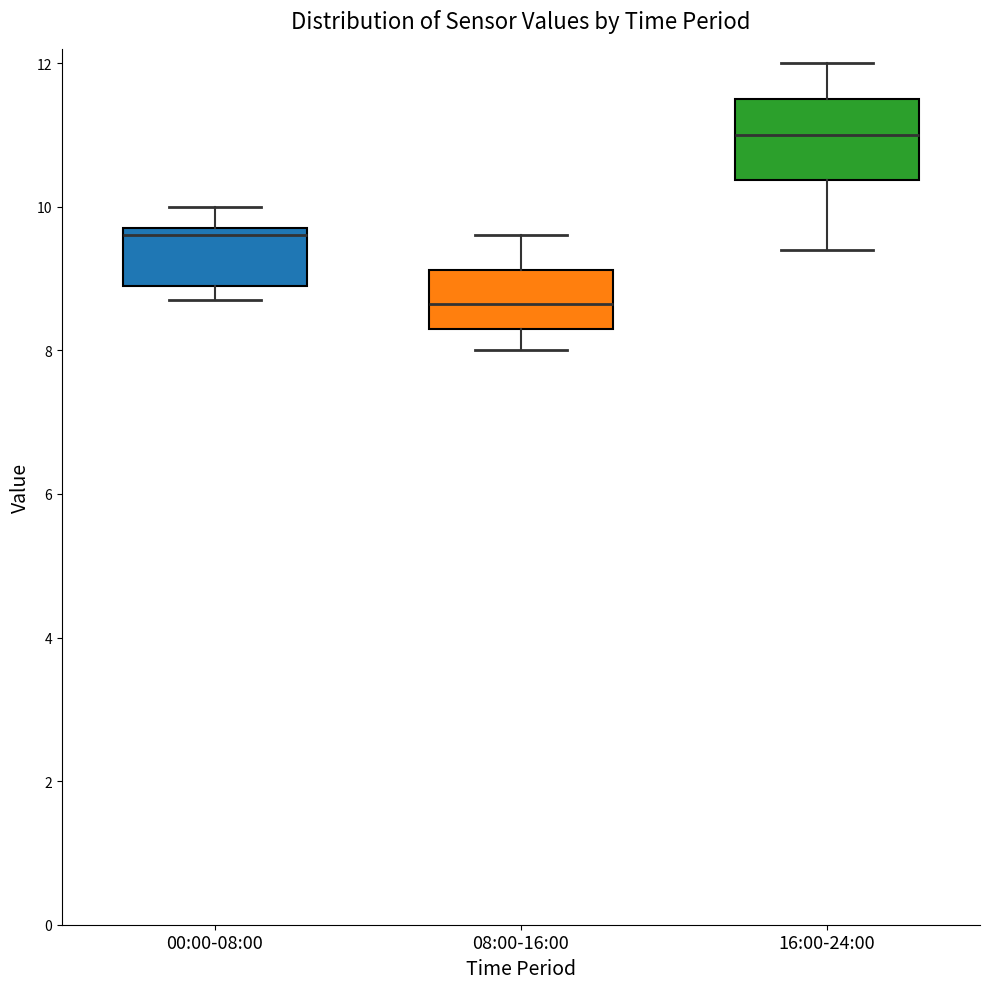

Reading left to right, transcribe this box plot: for each box, give where its median line is, the range the box spans, and where its two whiskers end, as read against the y-axis. The values are not printed on the chart, so give them approximately, as read against the axis.

00:00-08:00: median 9.6, box 9.0 to 9.8, whiskers 8.8 to 10.0
08:00-16:00: median 8.6, box 8.4 to 9.2, whiskers 8.0 to 9.6
16:00-24:00: median 11.0, box 10.4 to 11.6, whiskers 9.4 to 12.0